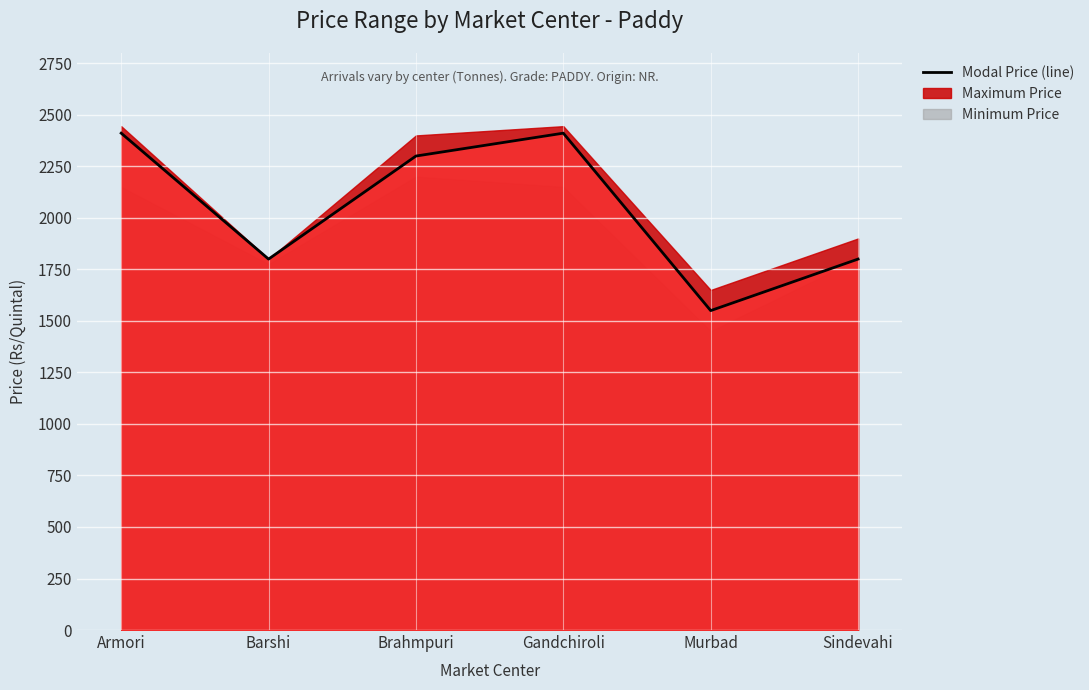

Where is the first local maximum?

Gandchiroli